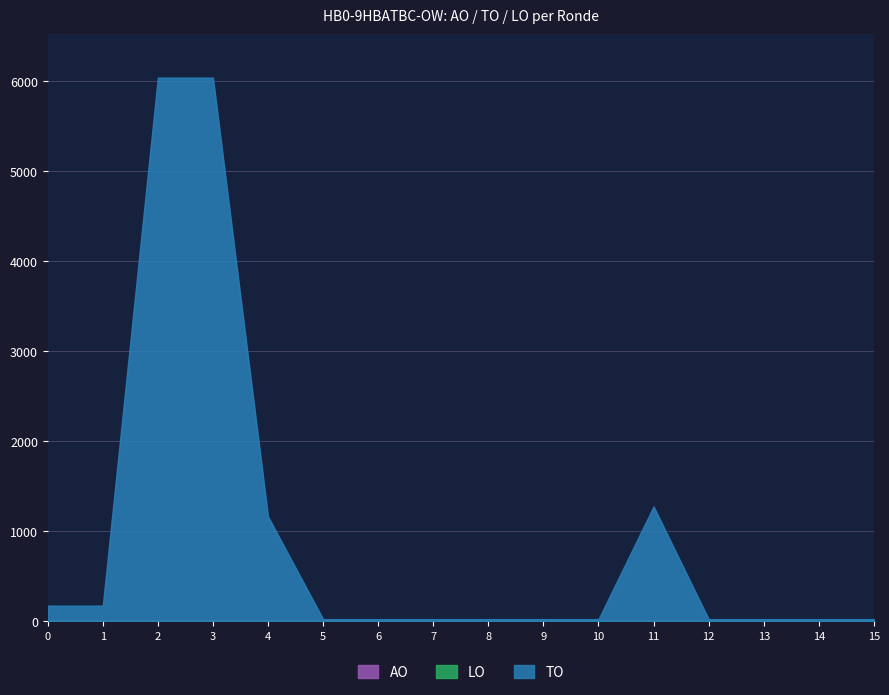

Reading right to left, extract all data points from this chart.

AO: 2023 1ste aanpassing – goedgekeurd=0	2023 1ste aanpassing – ontwerp=0	2023 Opmaak – goedgekeurd=0	2023 Opmaak - ontwerp=0	2022 uitvoering=0	2022 2de aanpassing – goedgekeurd=0	2022 2de aanpassing – ontwerp=0	2022 1ste aanpassing – goedgekeurd=0	2022 1ste aanpassing – ontwerp=0	2022 Opmaak - goedgekeurd=0	2022 Opmaak - ontwerp=0	2021 uitvoering=0	2021 1ste aanpassing - goedgekeurd=0	2021 1ste aanpassing – ontwerp=0	2021 Opmaak - goedgekeurd=0	2021 Opmaak - ontwerp=0
TO: 2023 1ste aanpassing – goedgekeurd=26	2023 1ste aanpassing – ontwerp=26	2023 Opmaak – goedgekeurd=26	2023 Opmaak - ontwerp=26	2022 uitvoering=1277	2022 2de aanpassing – goedgekeurd=26	2022 2de aanpassing – ontwerp=26	2022 1ste aanpassing – goedgekeurd=26	2022 1ste aanpassing – ontwerp=26	2022 Opmaak - goedgekeurd=26	2022 Opmaak - ontwerp=26	2021 uitvoering=1165	2021 1ste aanpassing - goedgekeurd=6036	2021 1ste aanpassing – ontwerp=6036	2021 Opmaak - goedgekeurd=176	2021 Opmaak - ontwerp=176
LO: 2023 1ste aanpassing – goedgekeurd=0	2023 1ste aanpassing – ontwerp=0	2023 Opmaak – goedgekeurd=0	2023 Opmaak - ontwerp=0	2022 uitvoering=0	2022 2de aanpassing – goedgekeurd=0	2022 2de aanpassing – ontwerp=0	2022 1ste aanpassing – goedgekeurd=0	2022 1ste aanpassing – ontwerp=0	2022 Opmaak - goedgekeurd=0	2022 Opmaak - ontwerp=0	2021 uitvoering=0	2021 1ste aanpassing - goedgekeurd=0	2021 1ste aanpassing – ontwerp=0	2021 Opmaak - goedgekeurd=0	2021 Opmaak - ontwerp=0